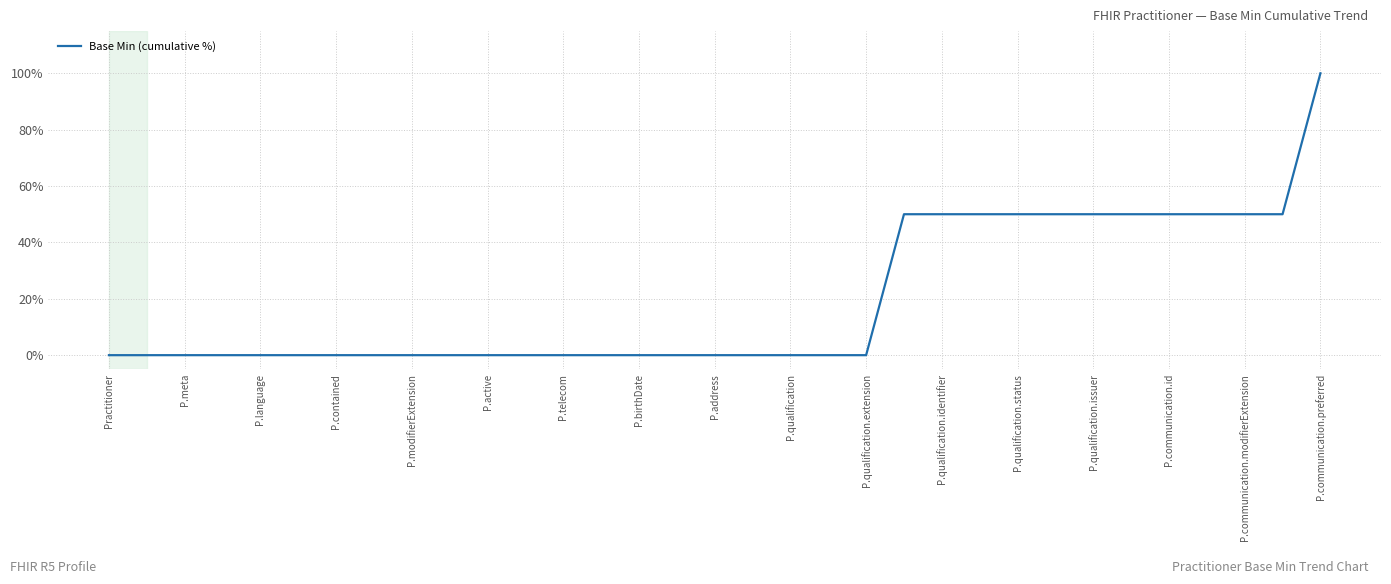

What is the difference between the maximum and minimum values?

100